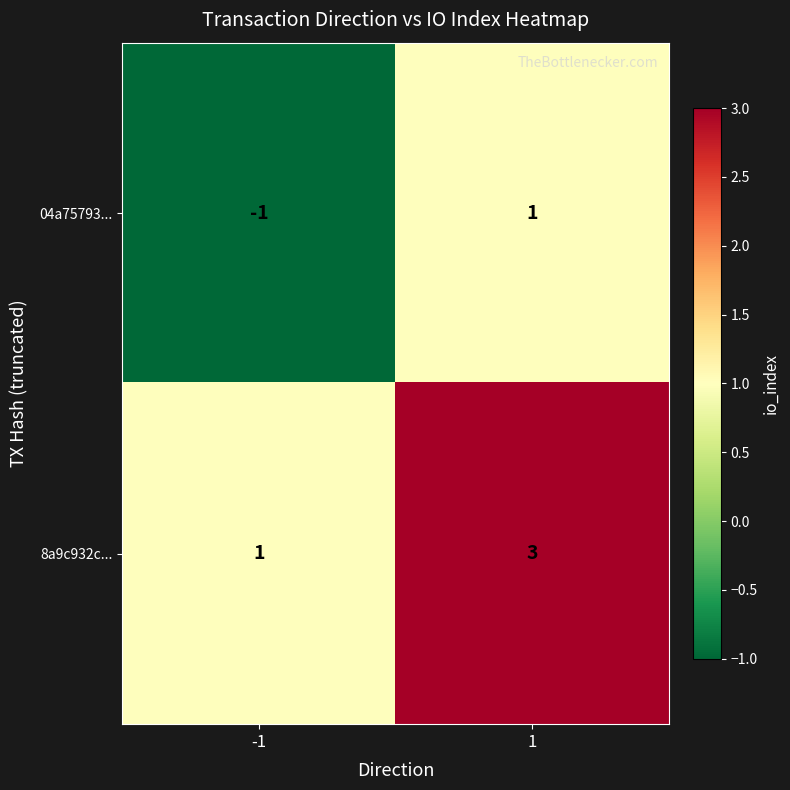

What is the minimum value shown in the chart?

-1